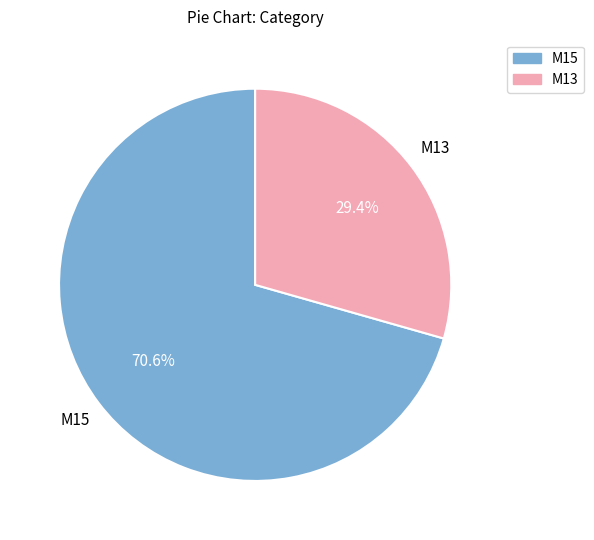

Which category has the smallest portion of the pie?

M13